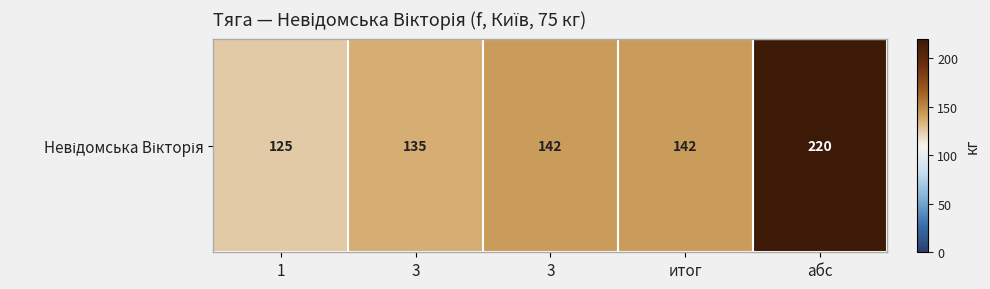

How many data points does each series have?

5